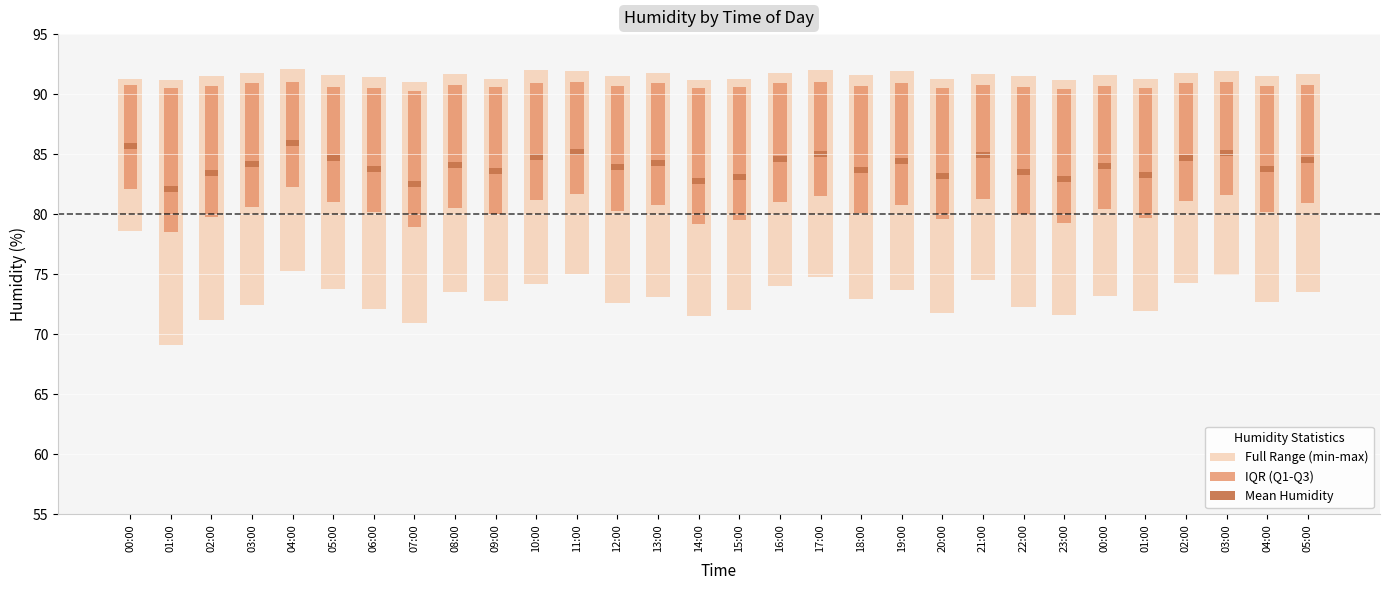

At 11:00, list the series in order from smallest to largest.

Mean Humidity, IQR (Q1-Q3), Full Range (min-max)